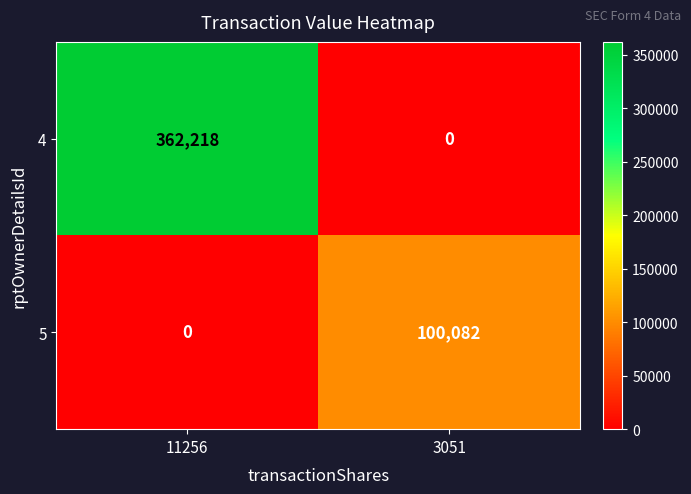

What is the sum of all 4 values?

362218